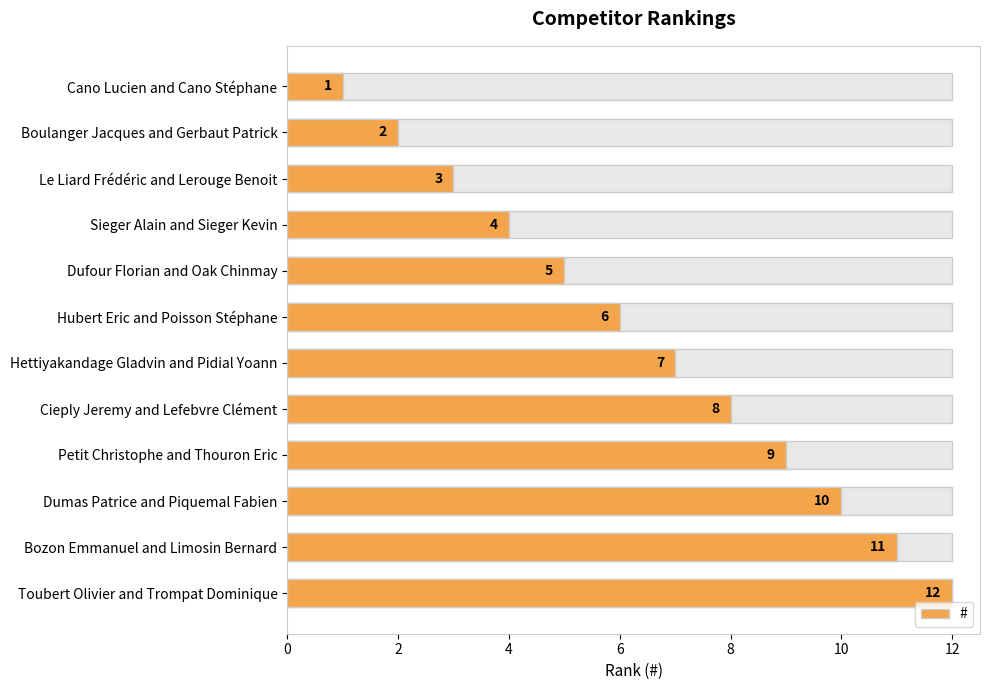

Reading right to left, extract all data points from this chart.

12	11	10	9	8	7	6	5	4	3	2	1